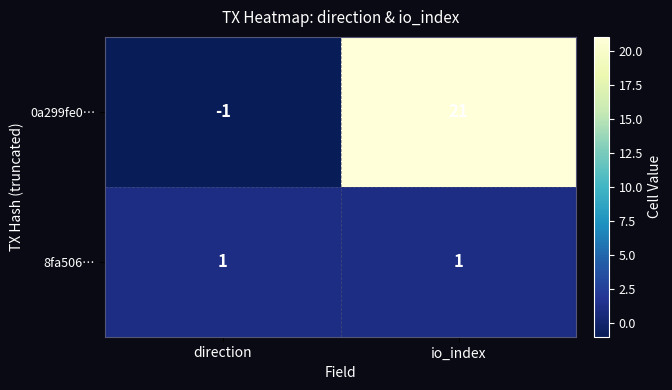

Reading right to left, transcribe all the data shown in this chart.

0a299fe0…: 21	-1
8fa506…: 1	1